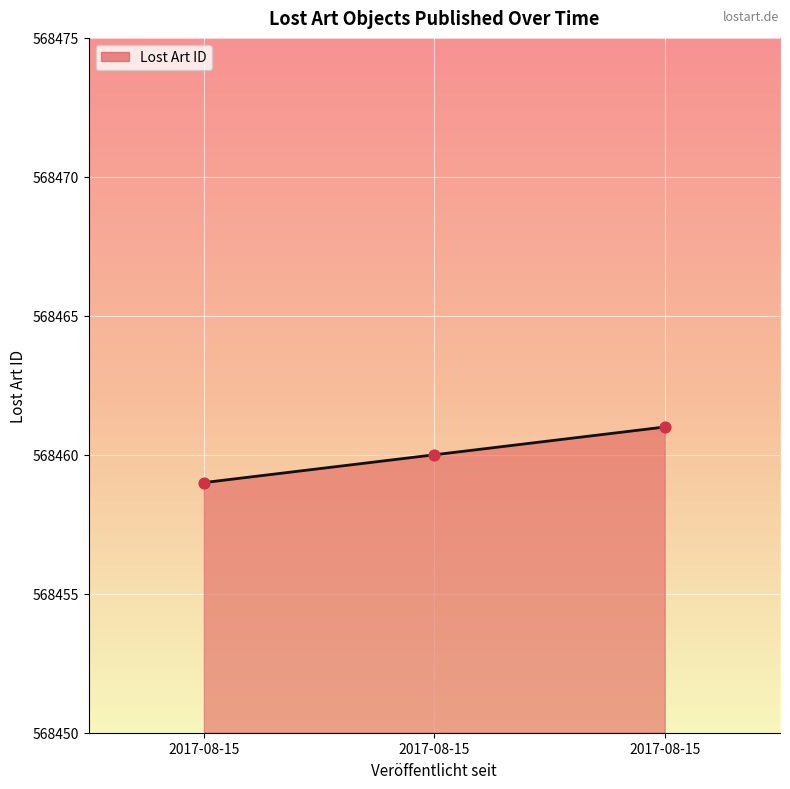

How many series are shown in this chart?

1